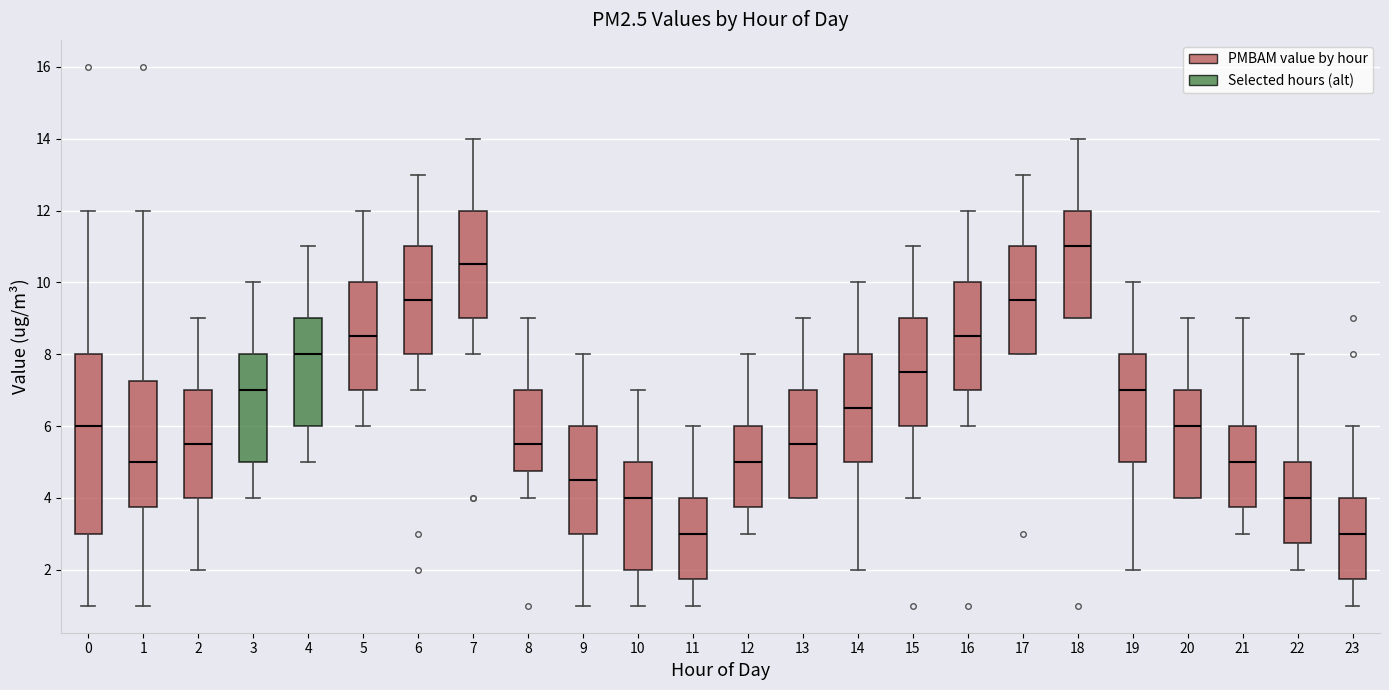

Where does the median line of the box at x = 22 sit on the y-axis? The values are not printed on the chart, so give them approximately, as read against the axis.

4.0